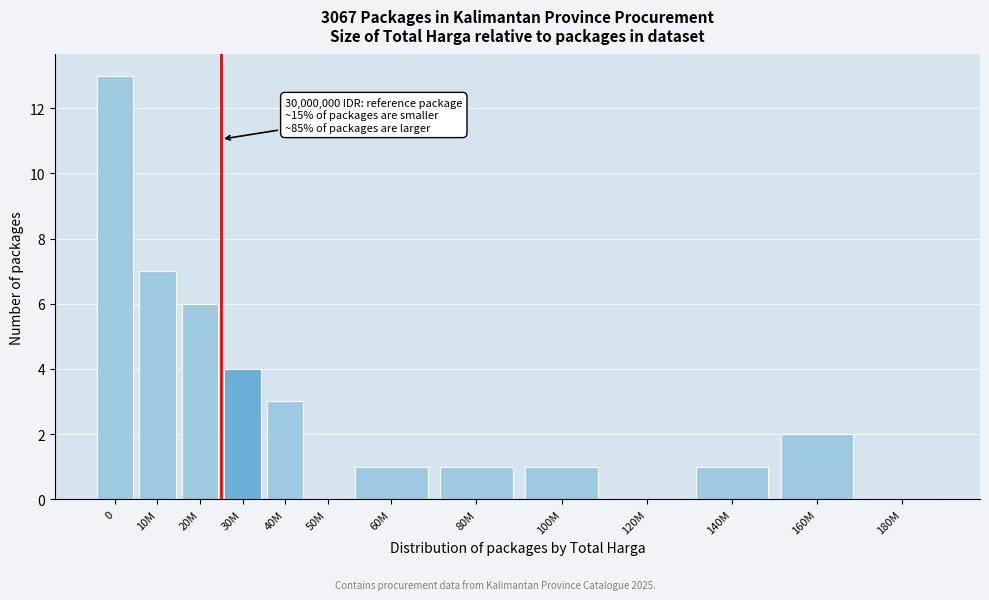

Reading right to left, list all the values displayed in this chart.

180M=0	160M=2	140M=1	120M=0	100M=1	80M=1	60M=1	50M=0	40M=3	30M=4	20M=6	10M=7	0=13